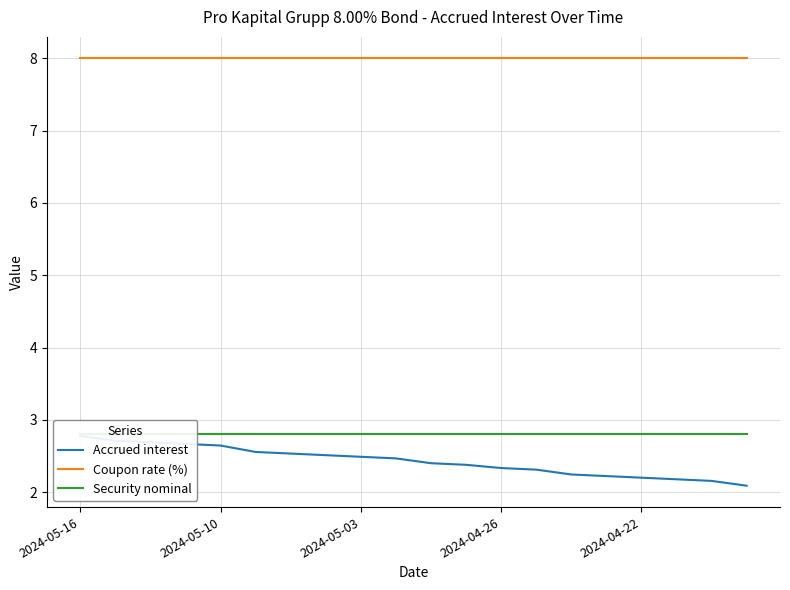

True or false: Accrued interest and Security nominal cross at least once.

False